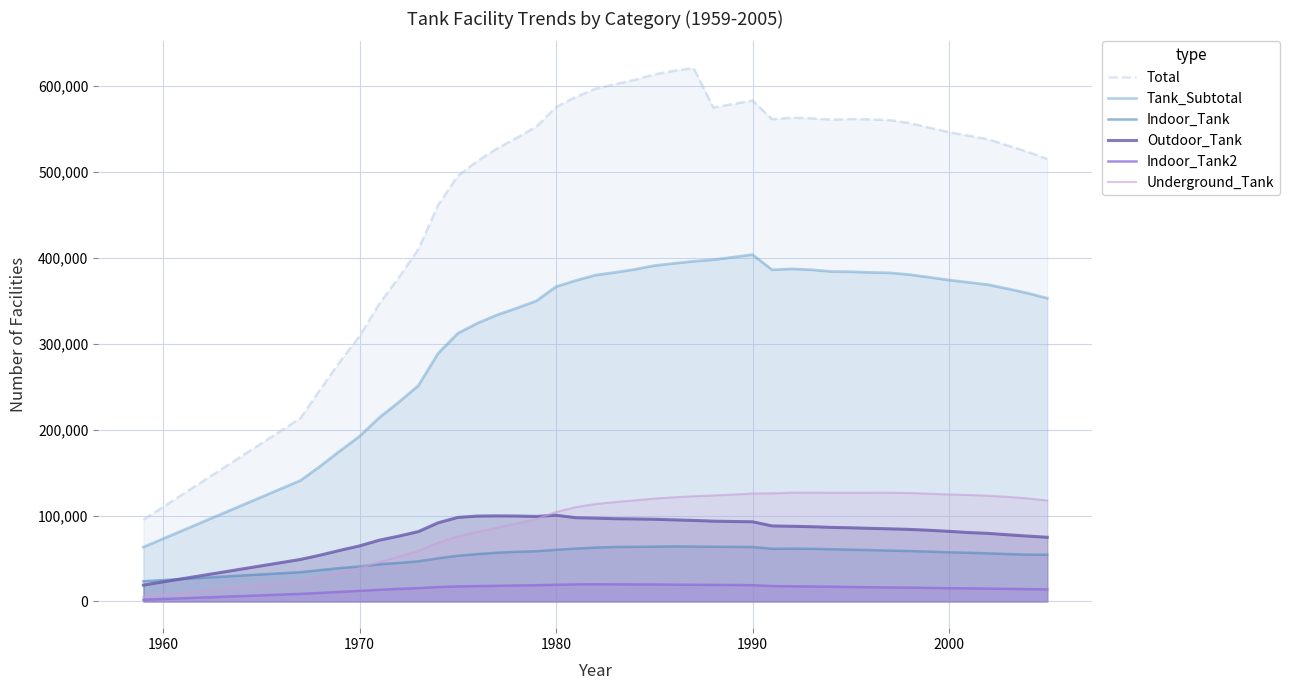

True or false: Total and Indoor_Tank intersect in this chart.

False